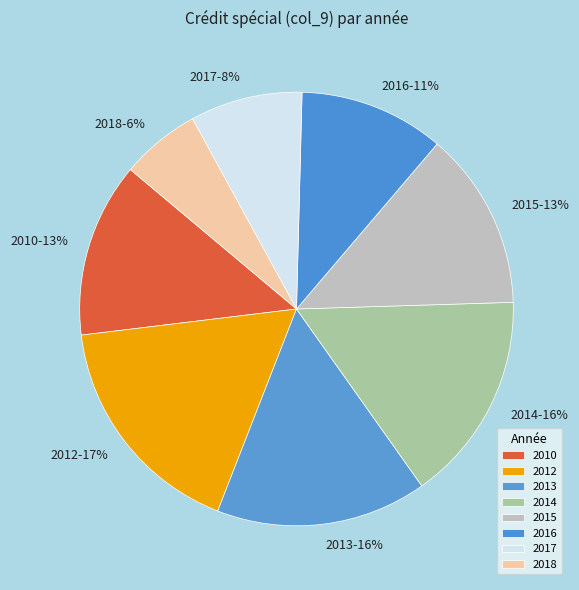

To the nearest percent, what is the difference between the 2018 and 2010 slice percentages?

7%